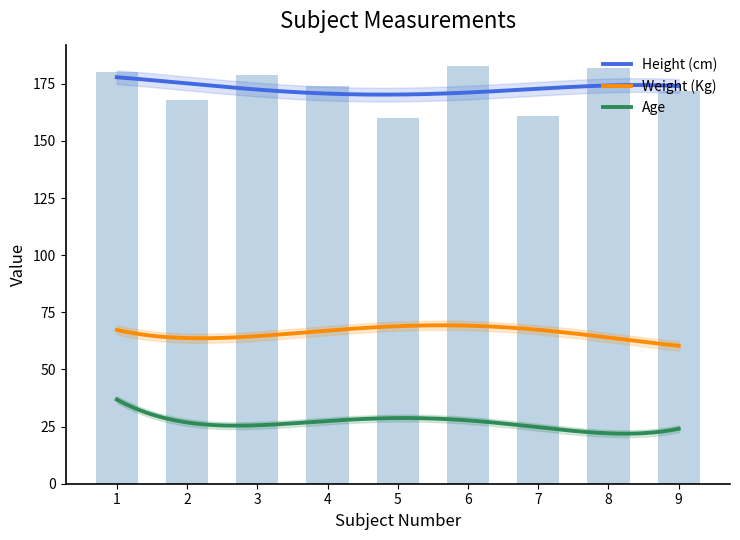

List the series in order of their overall mean, highest first.

Height (cm), Weight (Kg), Age